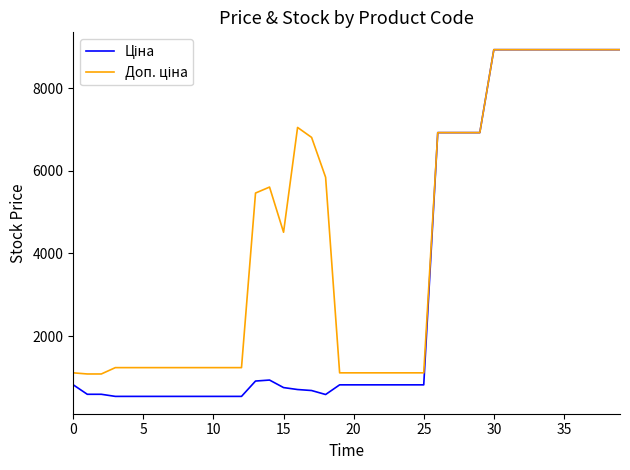

What is the smallest value displayed?

539.0